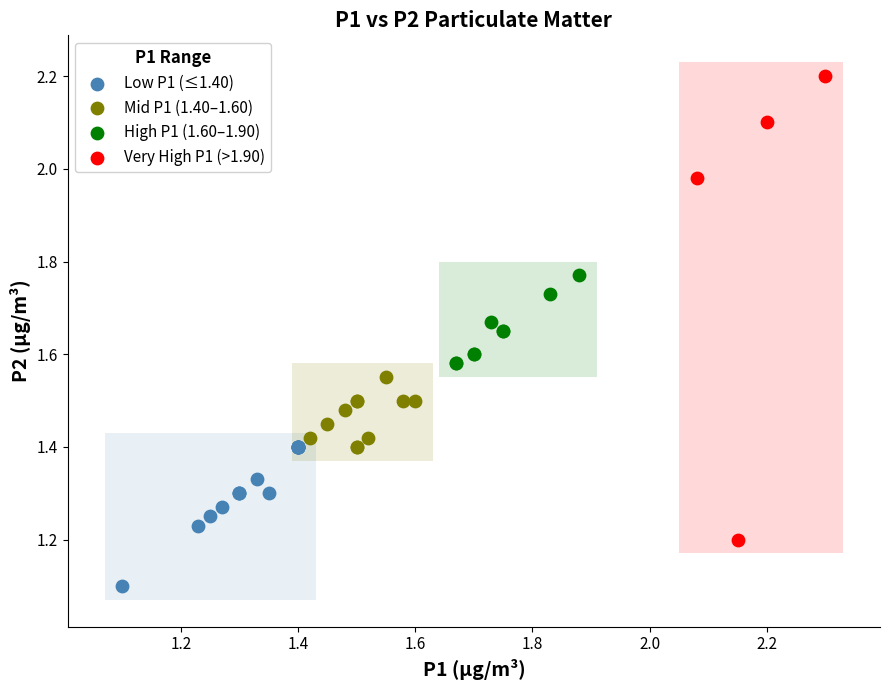

Which series has the largest Y range (max minus min)?

Very High P1 (>1.90)